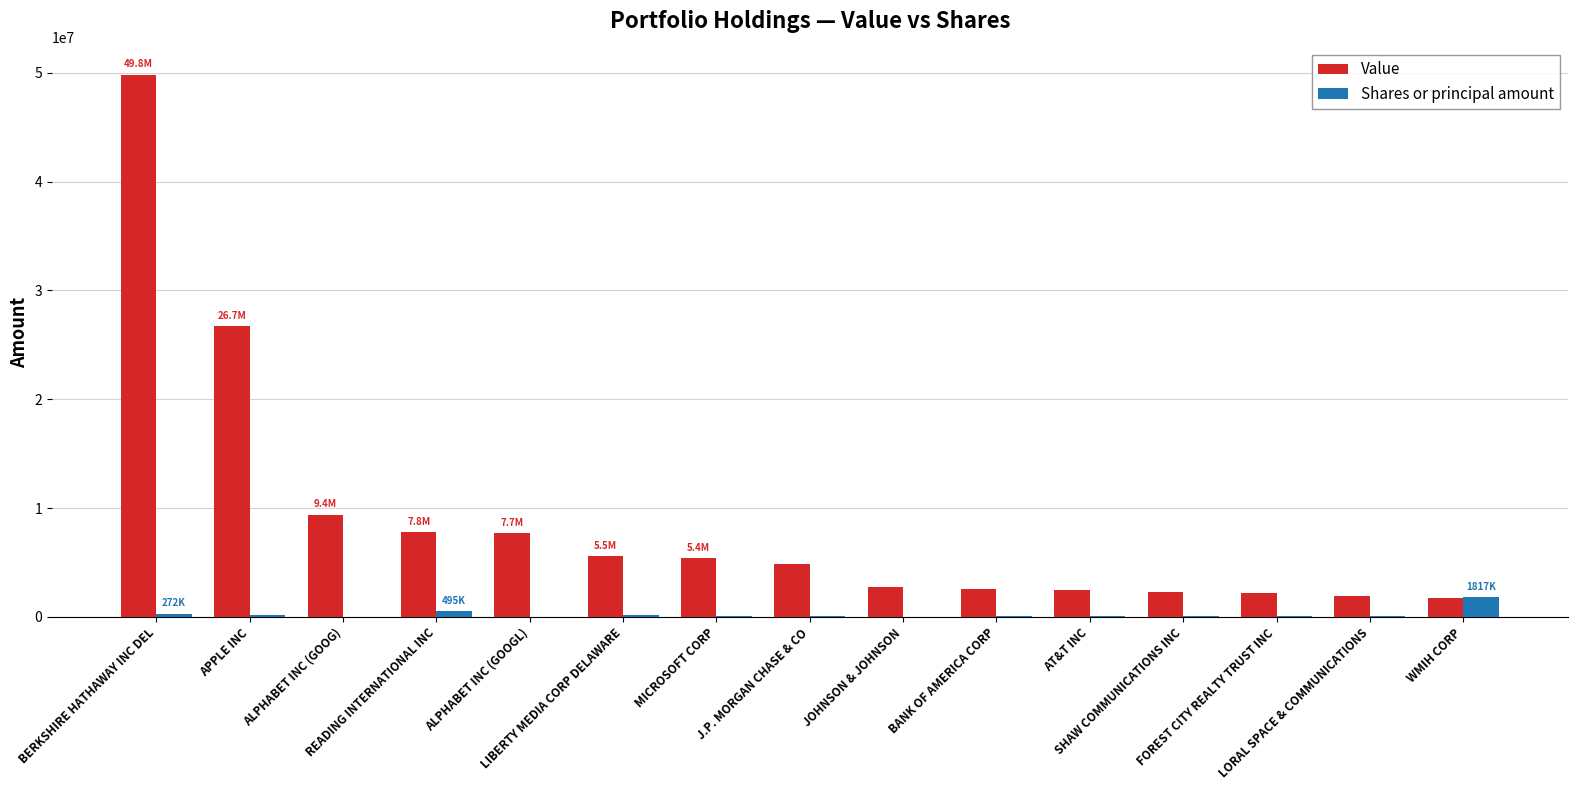

Which series has the largest total across all categories?

Value